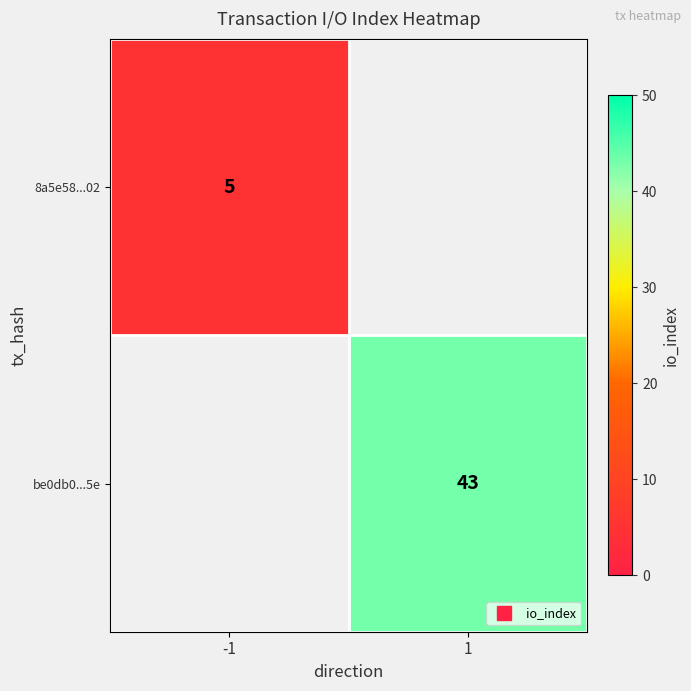

Rank the series by their average value, from lowest to highest.

8a5e58...02, be0db0...5e